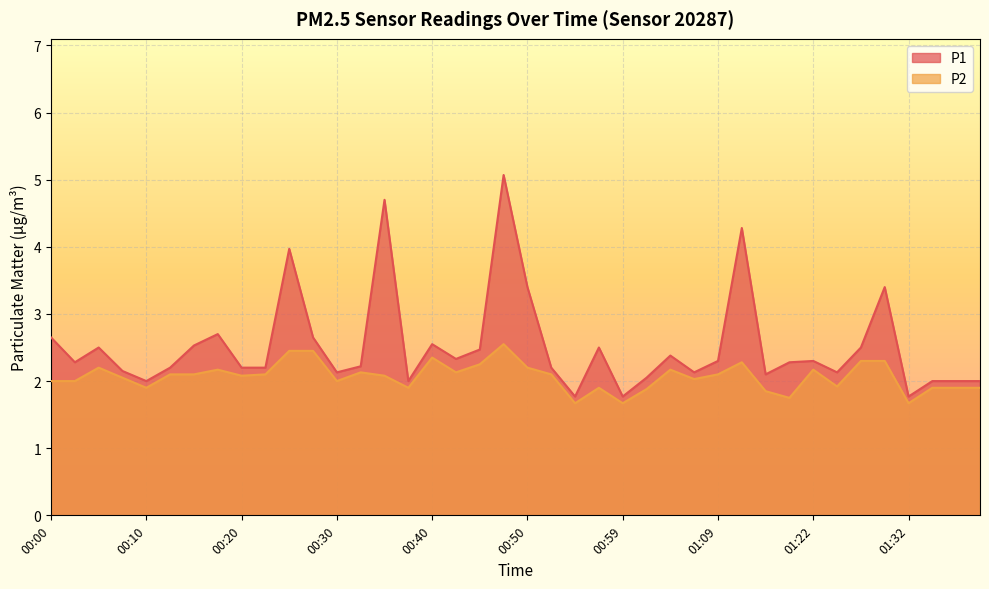

What is the greatest value displayed?

5.1